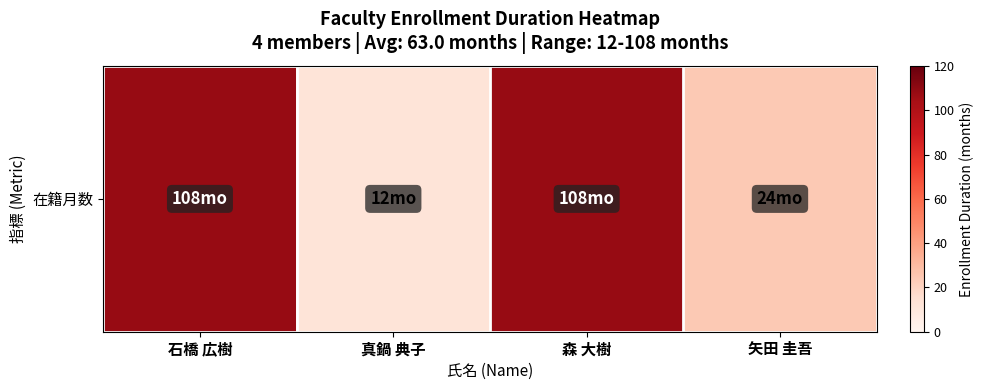

Between 矢田 圭吾 and 石橋 広樹, which is larger?

石橋 広樹